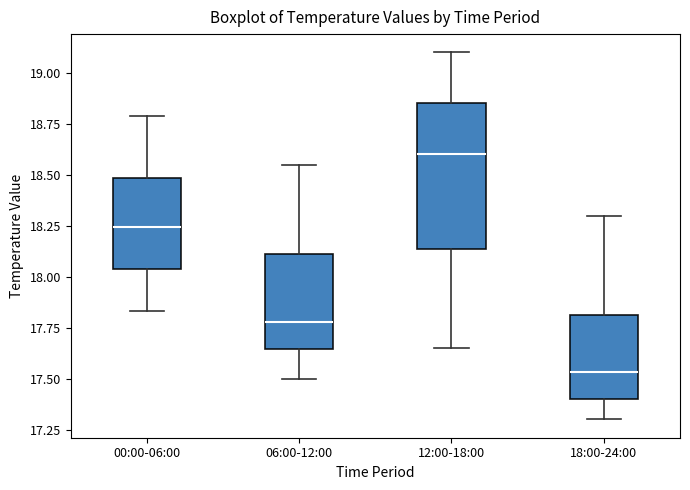

Which box has the lowest median line?

18:00-24:00